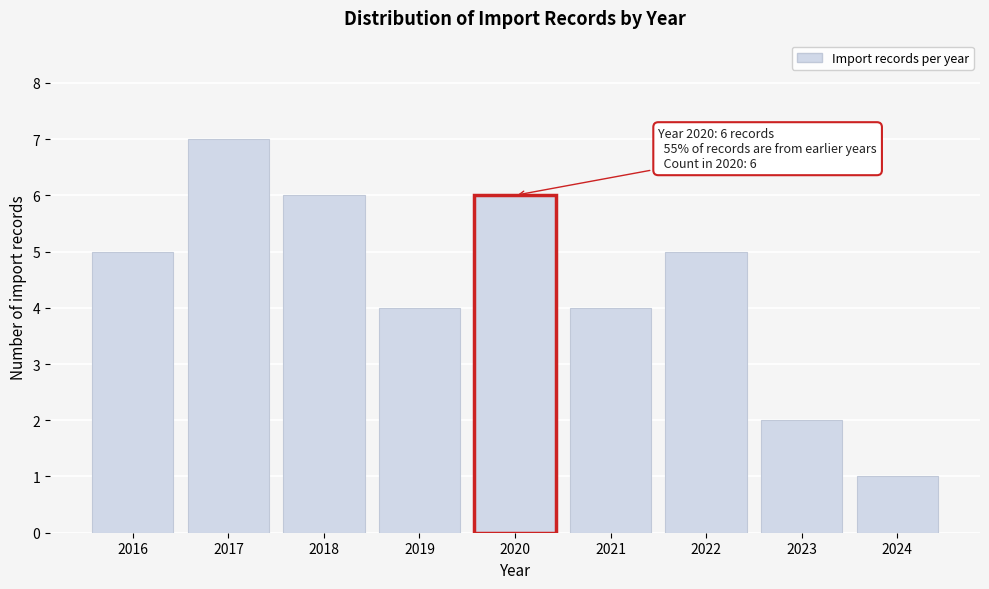

Reading right to left, what are all the values shown in this chart?

2024=1	2023=2	2022=5	2021=4	2020=6	2019=4	2018=6	2017=7	2016=5